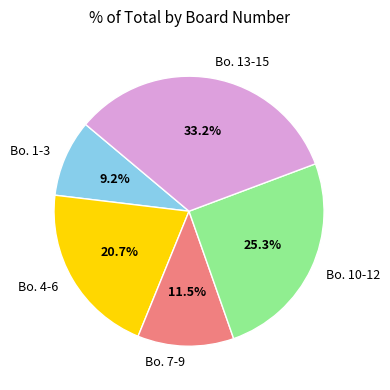

What portion of the pie excludes Bo. 10-12?

74.7%